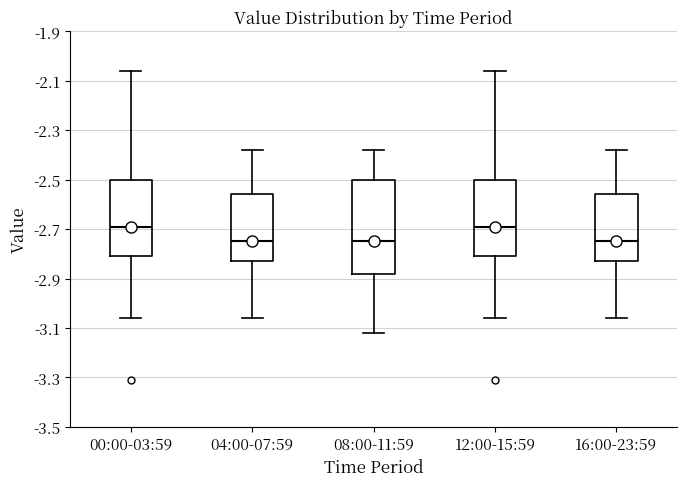

Reading left to right, transcribe this box plot: for each box, give where its median line is, the range the box spans, and where its two whiskers end, as read against the y-axis. The values are not printed on the chart, so give them approximately, as read against the axis.

00:00-03:59: median -2.68, box -2.80 to -2.50, whiskers -3.06 to -2.06
04:00-07:59: median -2.74, box -2.82 to -2.56, whiskers -3.06 to -2.38
08:00-11:59: median -2.74, box -2.88 to -2.50, whiskers -3.12 to -2.38
12:00-15:59: median -2.68, box -2.80 to -2.50, whiskers -3.06 to -2.06
16:00-23:59: median -2.74, box -2.82 to -2.56, whiskers -3.06 to -2.38